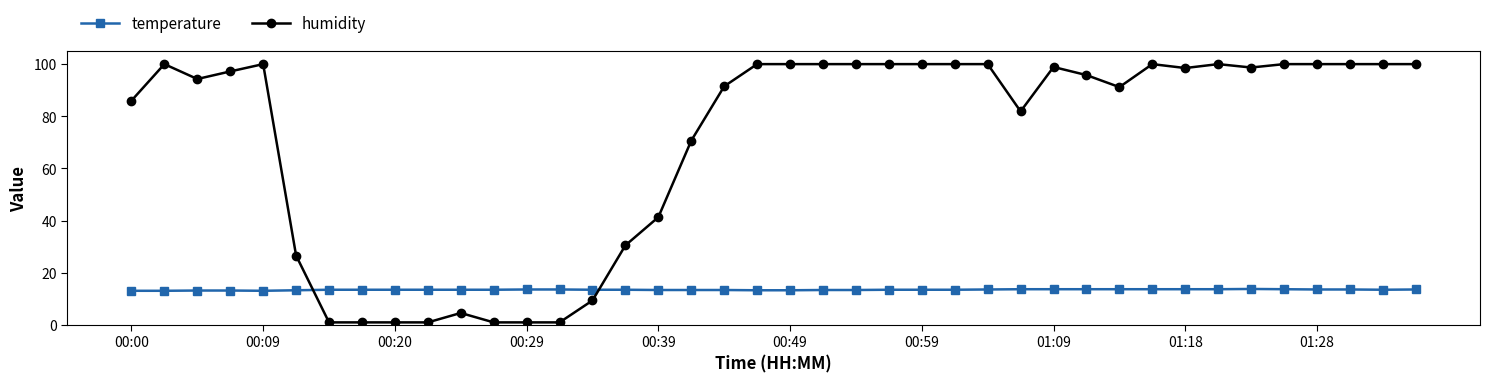

True or false: humidity and temperature cross at least once.

True